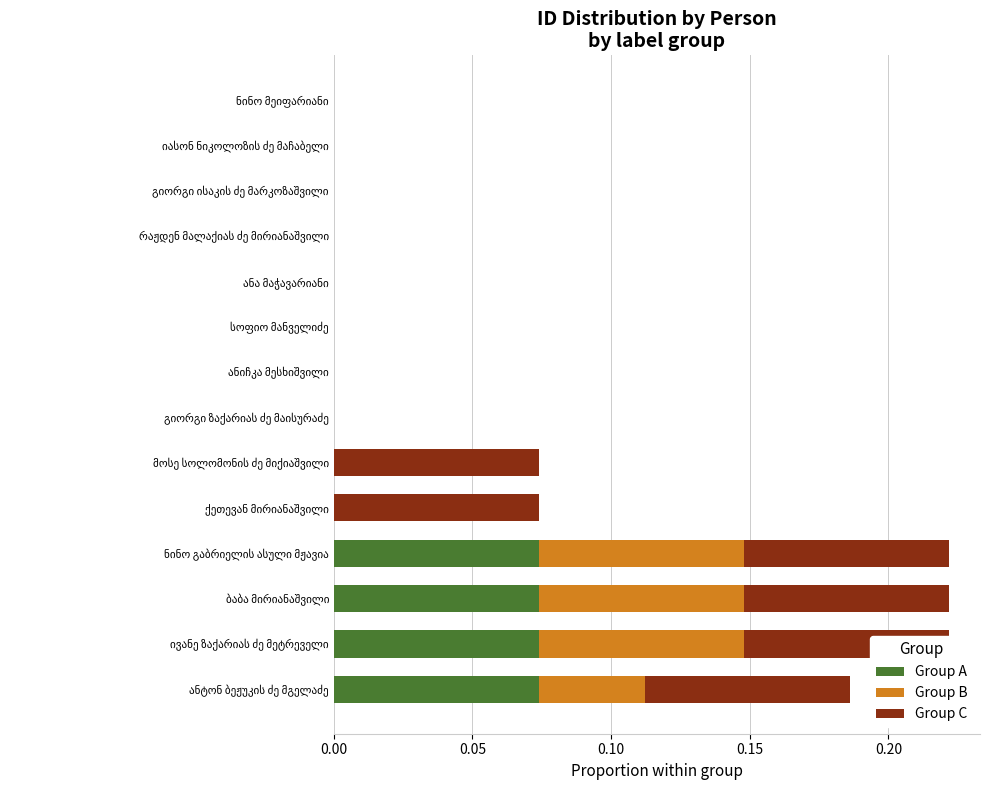

Which series has the largest range (max minus min)?

Group A